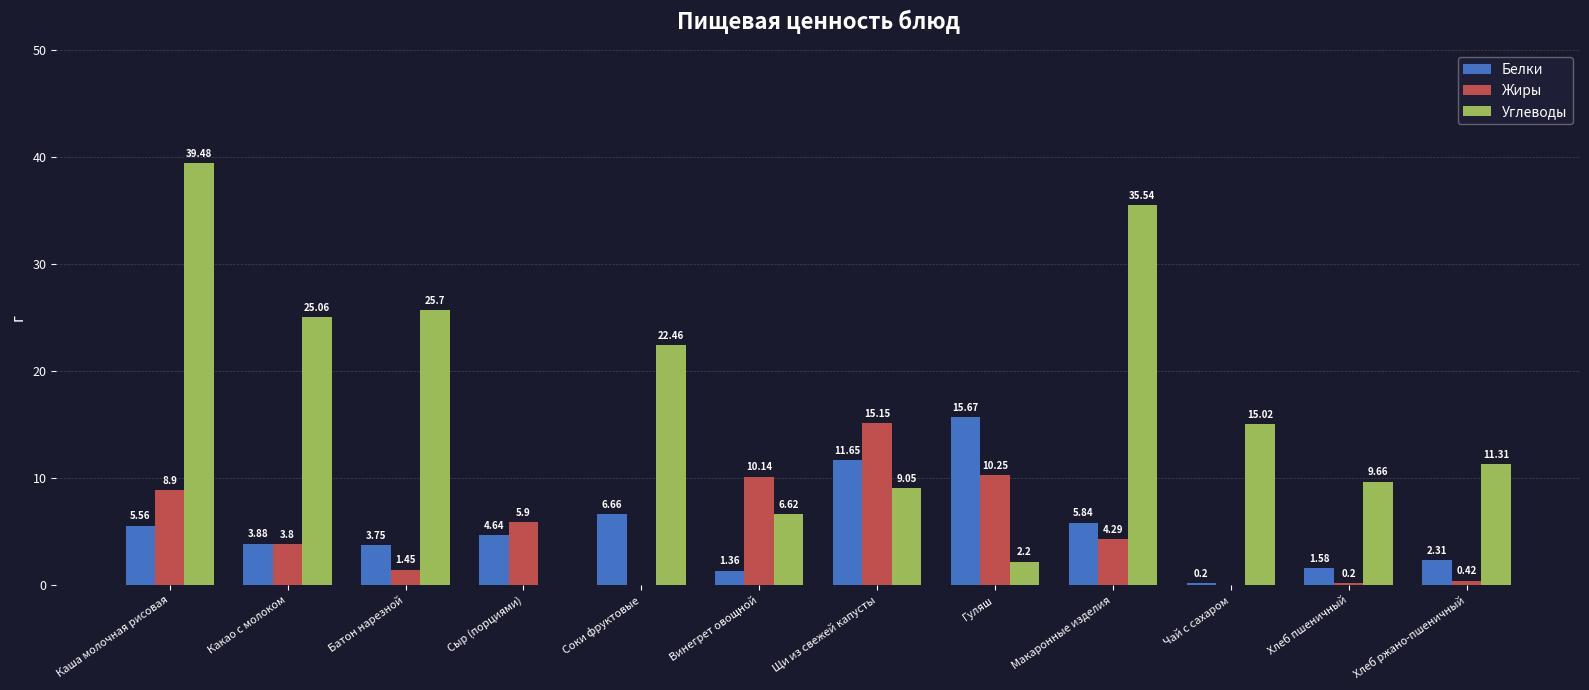

What is the sum of all Углеводы values?

202.1